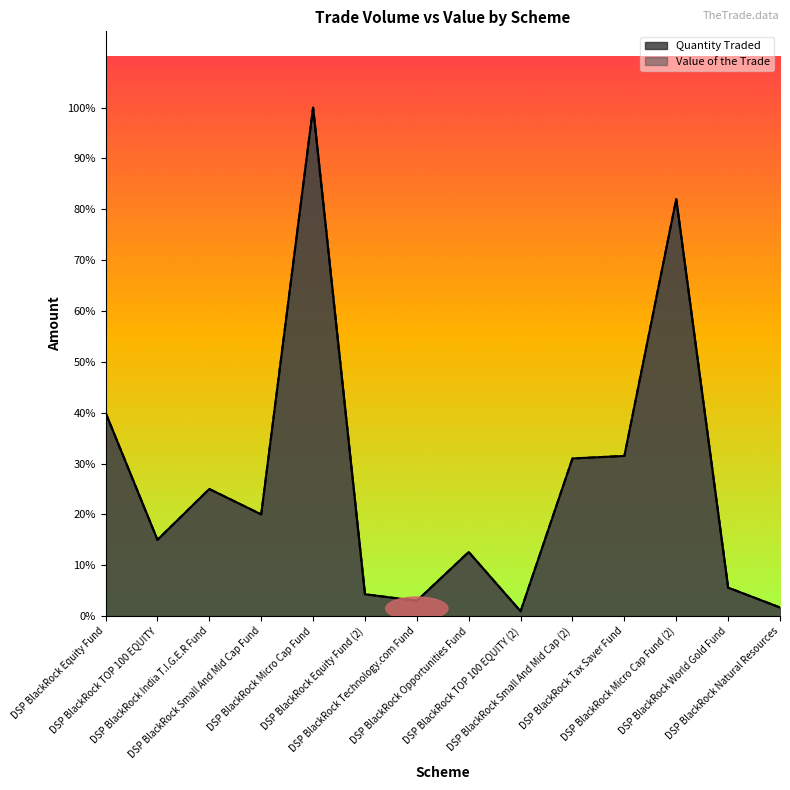

Which category has the lowest value in the Quantity Traded series?

DSP BlackRock TOP 100 EQUITY (2)